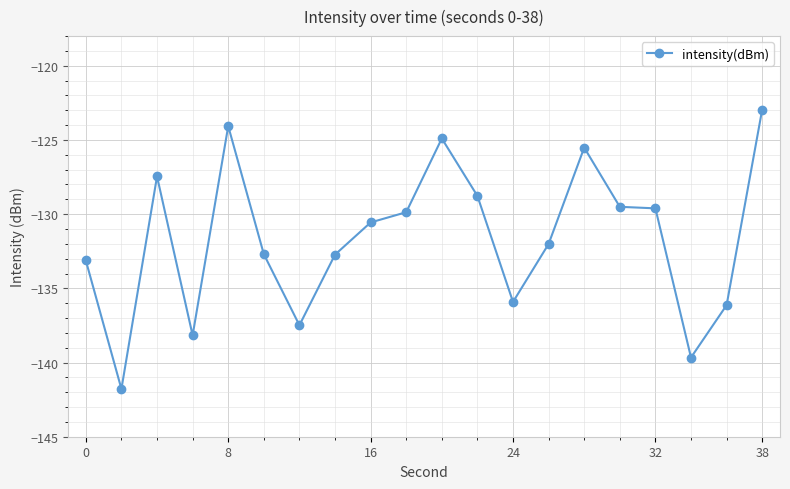

What is the value of the 5th point from the left?

-124.1